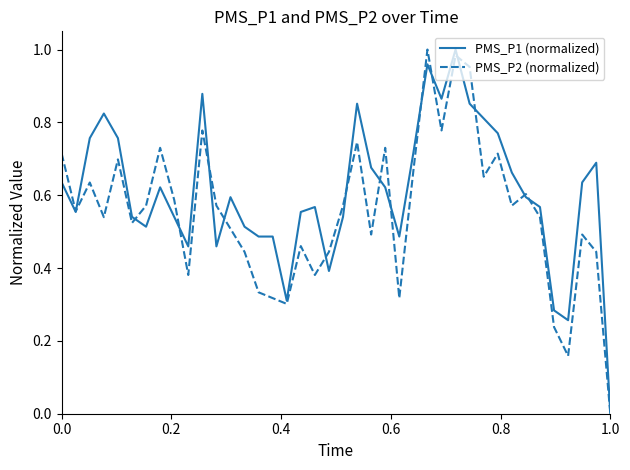

How many lines are shown in the chart?

2